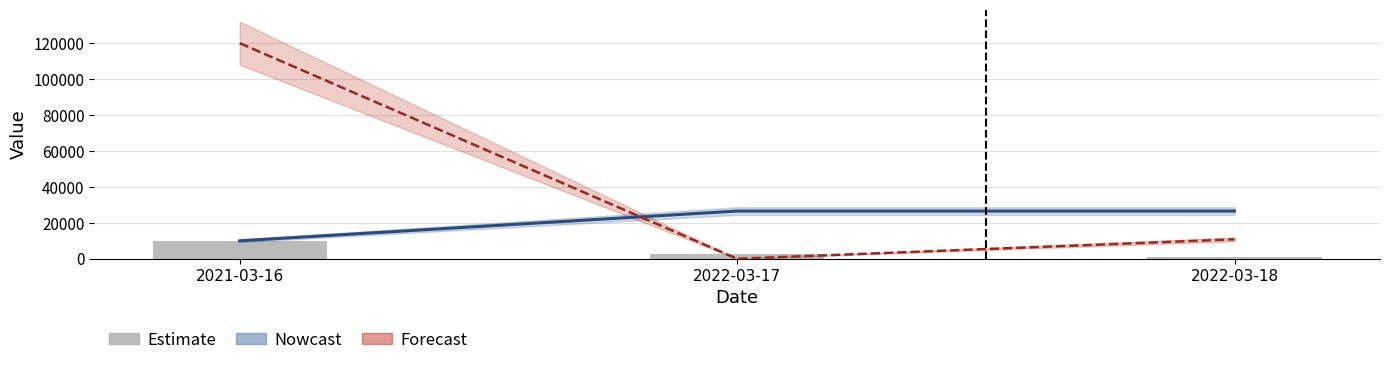

What is the smallest value displayed?

906